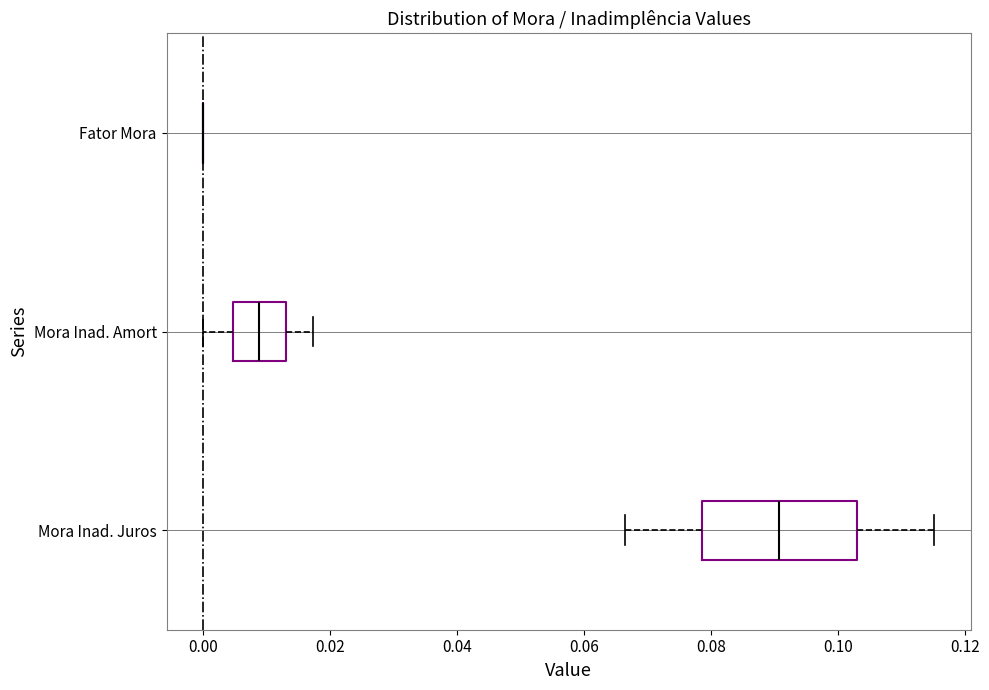

Reading bottom to top, read every box against the x-axis: the position of its median line, the range the box covers, and the ends of its whiskers. The values are not printed on the chart, so give them approximately, as read against the axis.

Mora Inad. Juros: median 0.090, box 0.078 to 0.102, whiskers 0.066 to 0.116
Mora Inad. Amort: median 0.008, box 0.004 to 0.014, whiskers 0.000 to 0.018
Fator Mora: box collapsed to a line at 0.000, whiskers 0.000 to 0.000